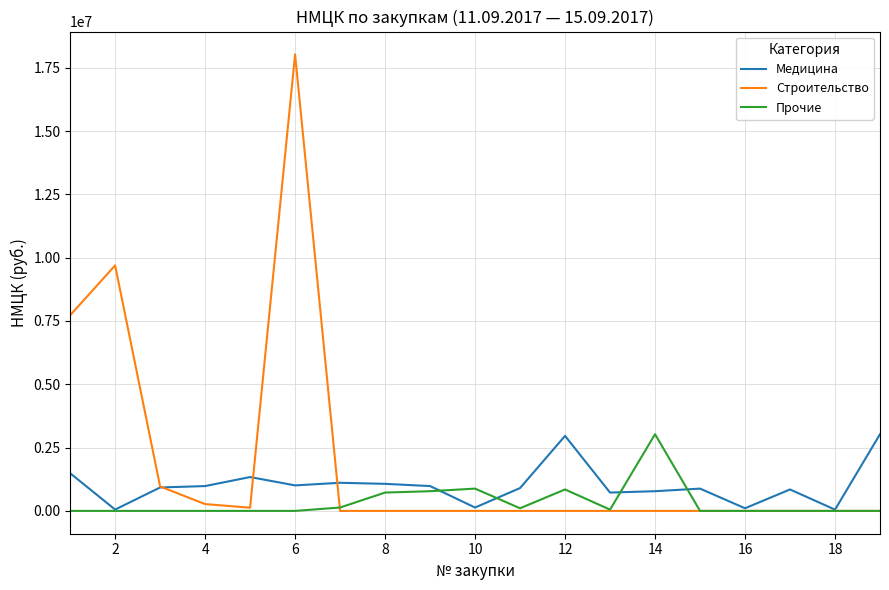

What is the maximum value shown in the chart?

18026940.0